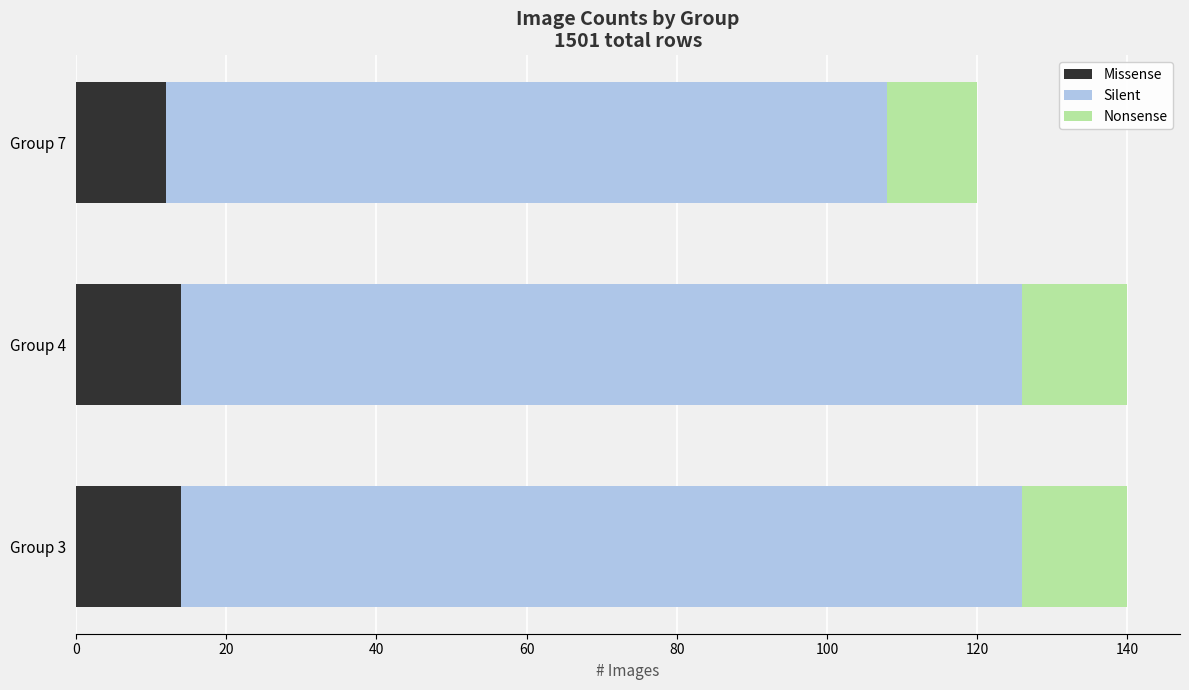

What is the minimum value for Missense?

12